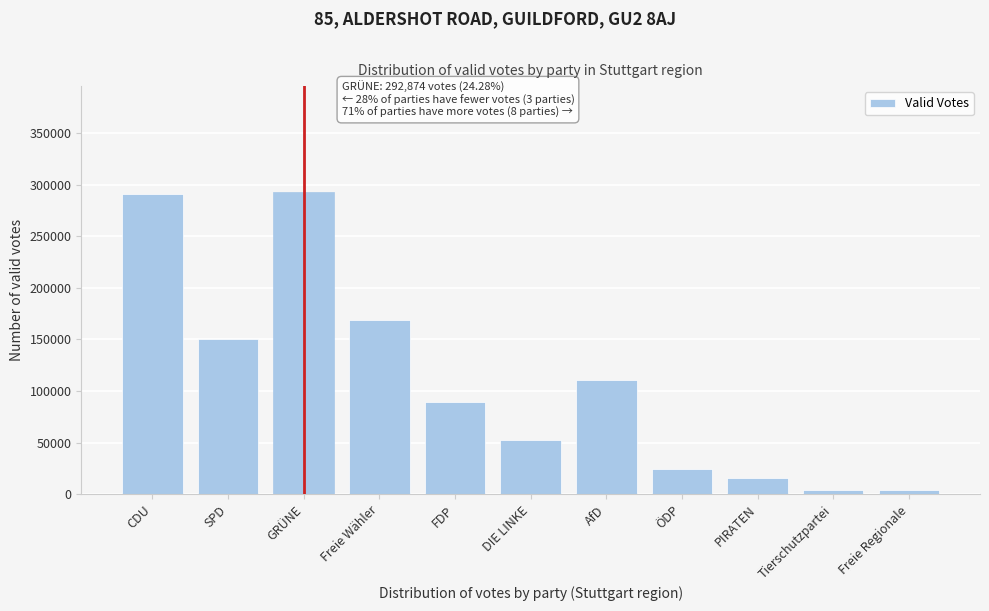

What is the maximum value shown in the chart?

292874